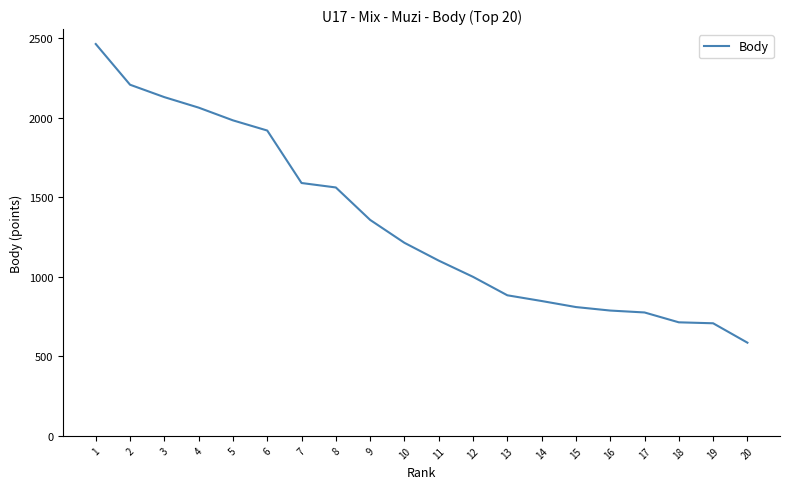

How many lines are shown in the chart?

1